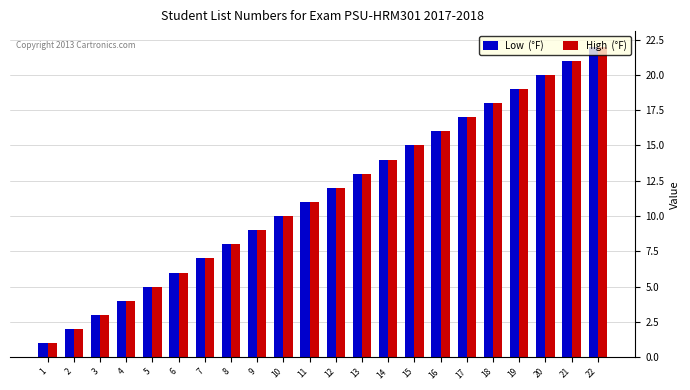

At which category does the chart reach its peak across all series?

22